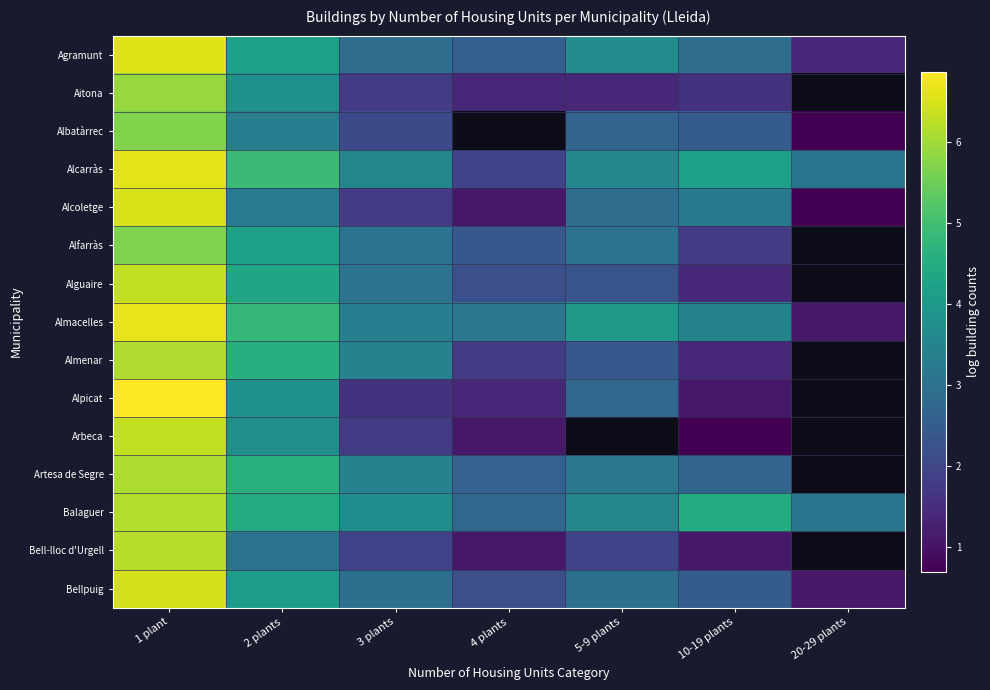

Is it true that Alcarràs equals 0.8 at 4 plants?

False